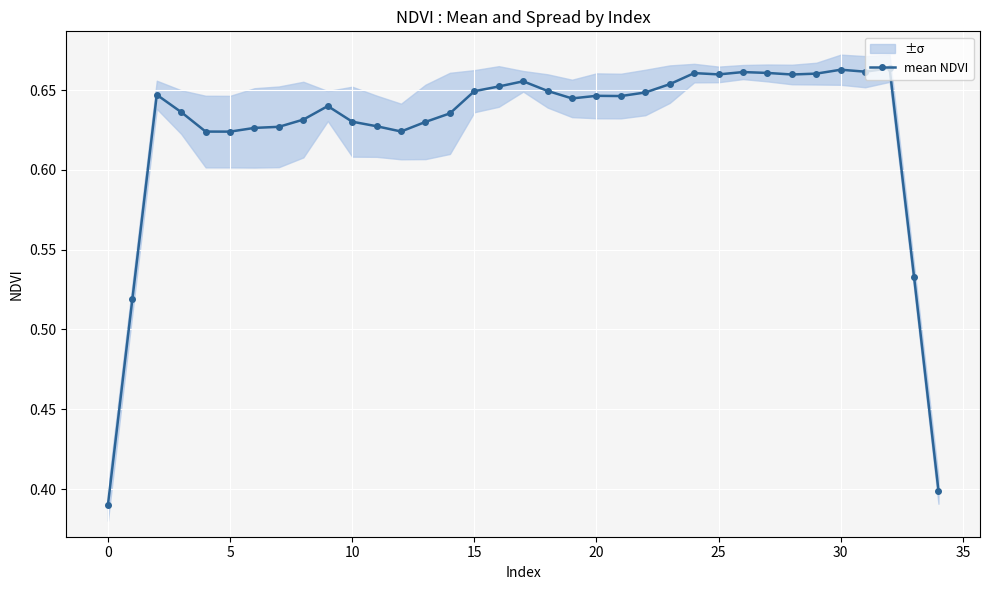

The value at 26 is 0.7. True or false?

True